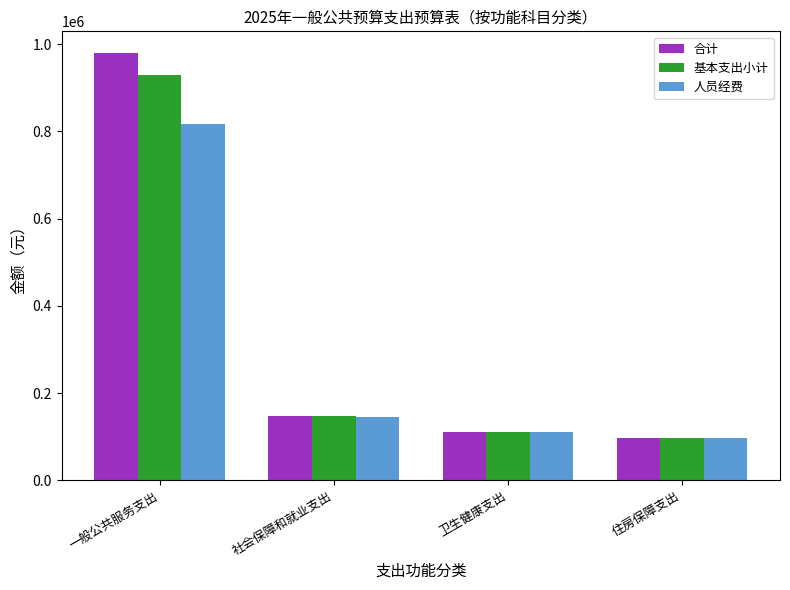

Reading left to right, list all the values displayed in this chart.

合计: 一般公共服务支出=980523.0	社会保障和就业支出=147022.1	卫生健康支出=110797.8	住房保障支出=96757.0
基本支出小计: 一般公共服务支出=930523.0	社会保障和就业支出=147022.1	卫生健康支出=110797.8	住房保障支出=96757.0
人员经费: 一般公共服务支出=816213.0	社会保障和就业支出=145822.1	卫生健康支出=110797.8	住房保障支出=96757.0